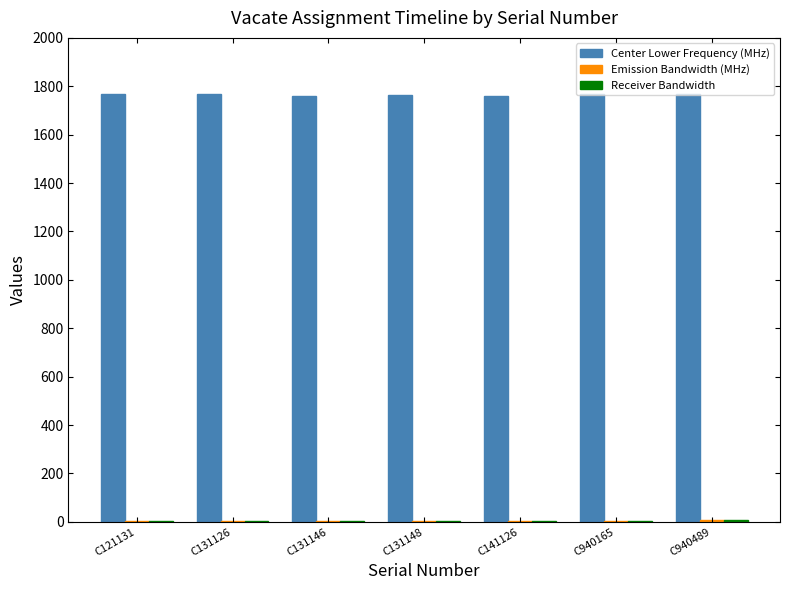

What is the highest value of the Center Lower Frequency (MHz) series?

1768.0